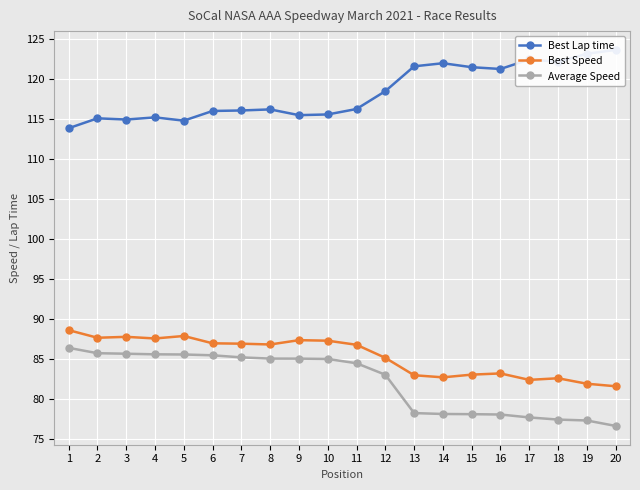

Rank the series by their maximum value, from lowest to highest.

Average Speed, Best Speed, Best Lap time